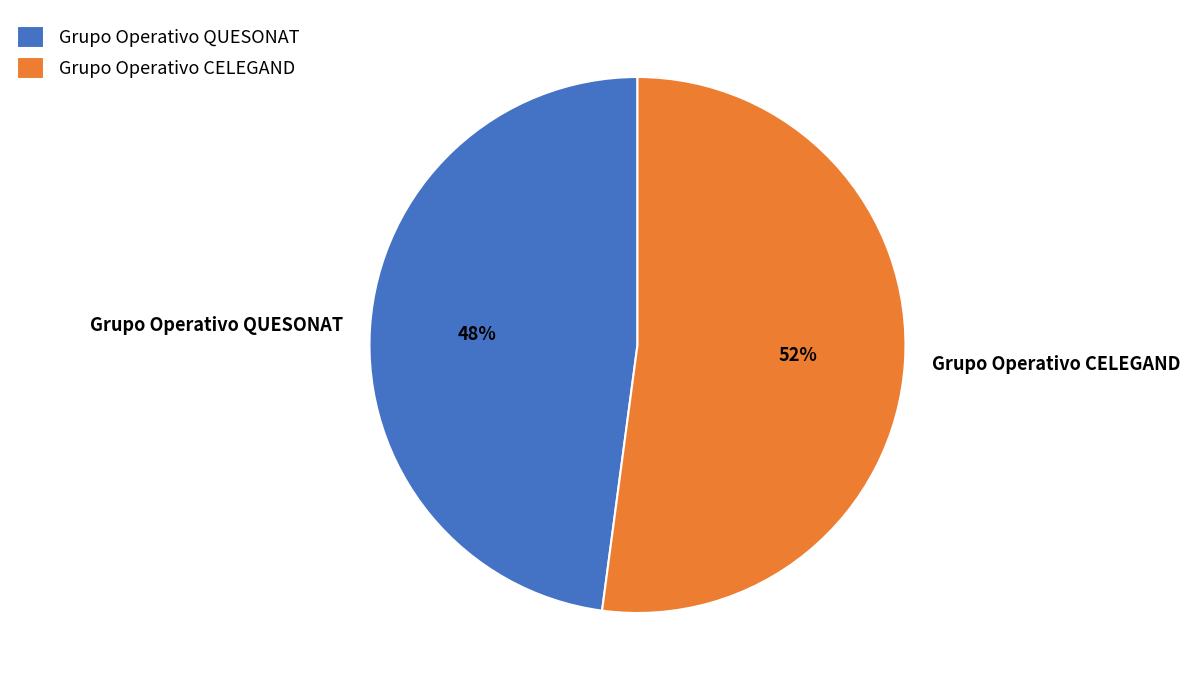

Do Grupo Operativo CELEGAND and Grupo Operativo QUESONAT together represent more than half of the pie?

Yes